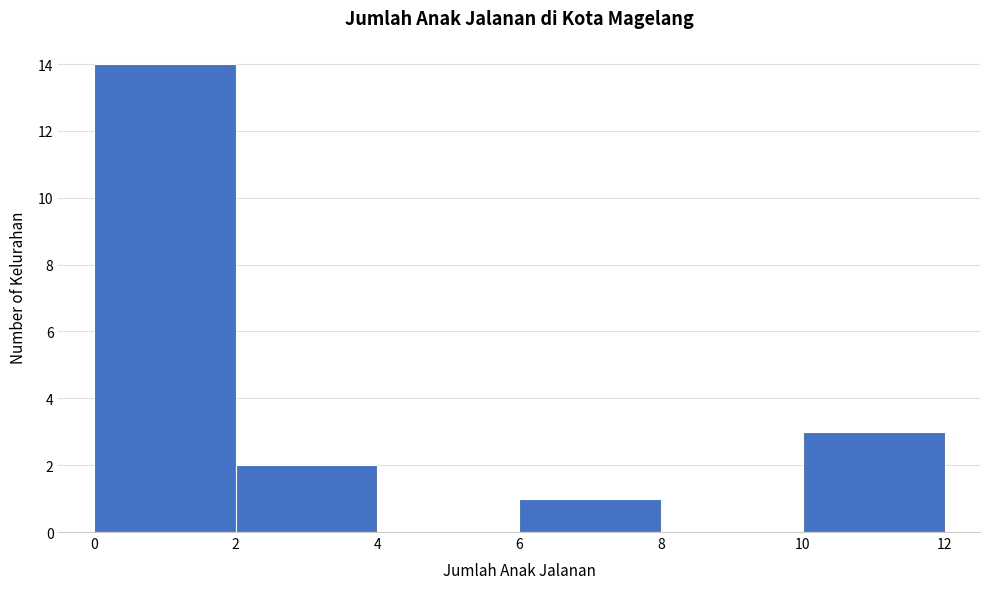

How tall is the bar that spans 6 to 8 on the x-axis? The values are not printed on the chart, so give them approximately, as read against the axis.

1